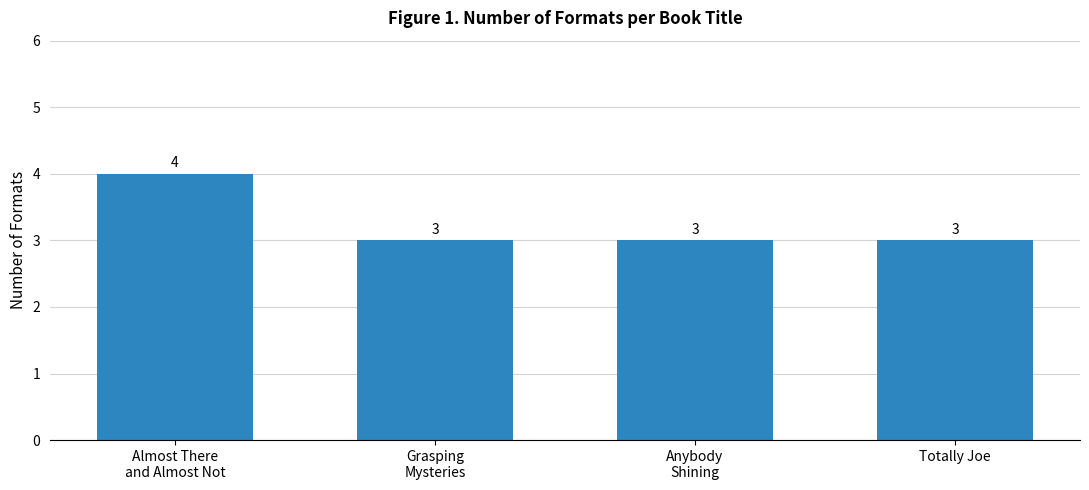

What is the label of the 4th bar from the left?

Totally Joe